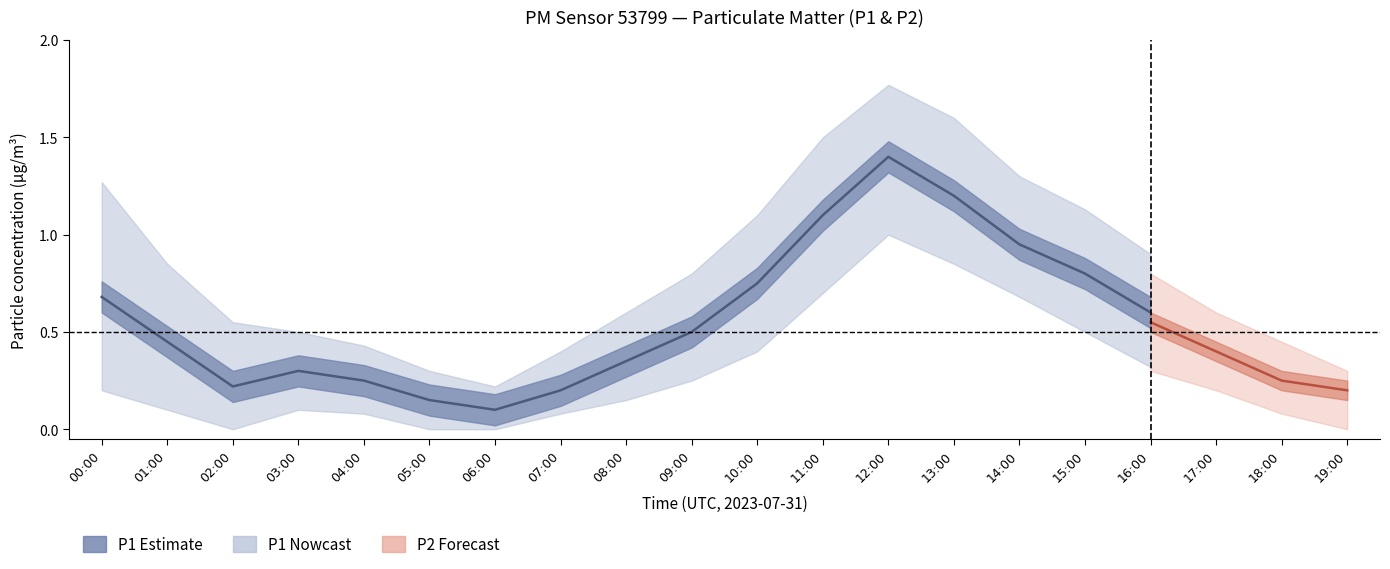

Rank the series at 16:00 from highest to lowest value.

P1_upper, P2_upper, P1, P2, P1_lower, P2_lower